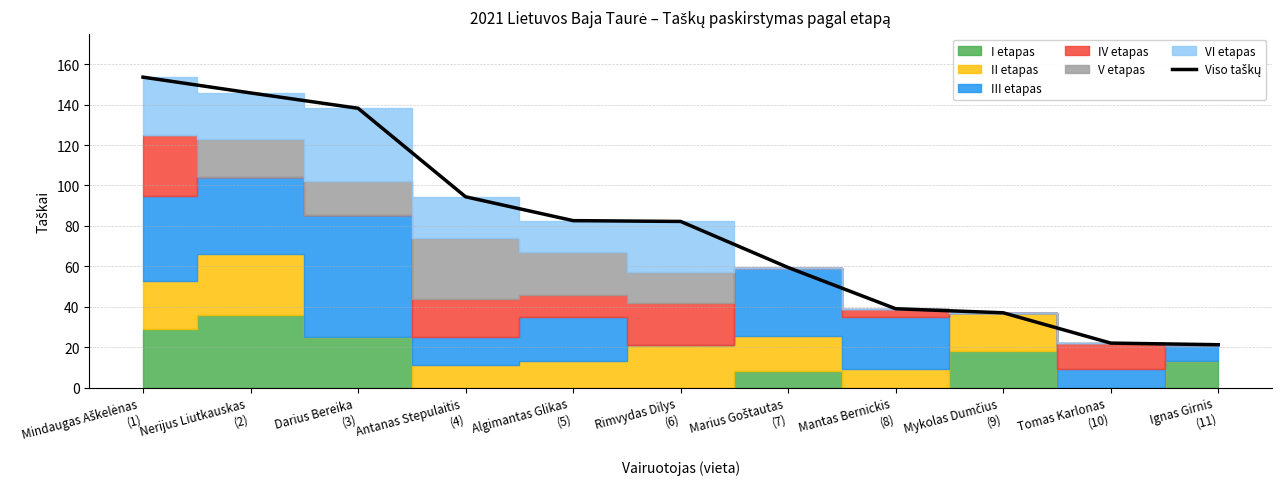

Reading right to left, what are all the values shown in this chart?

21.2	22.0	37.0	39.0	59.4	82.2	82.6	94.4	138.2	145.8	153.6